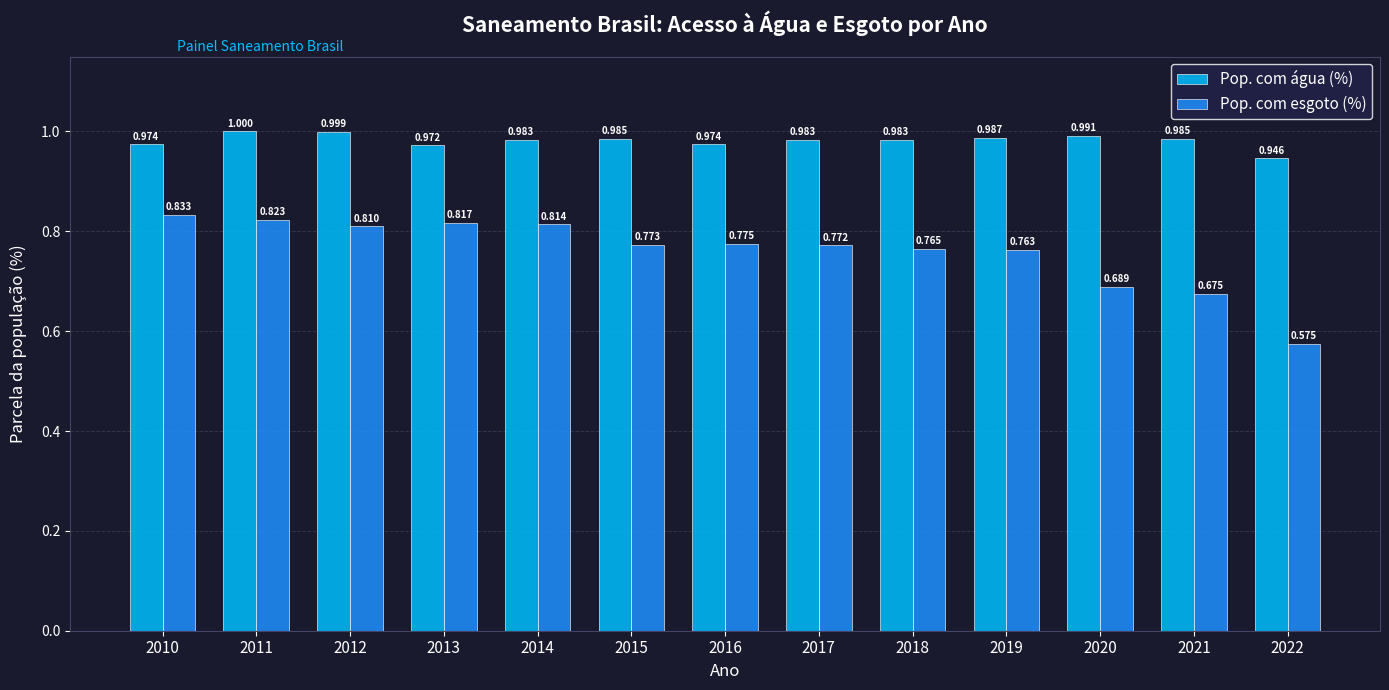

The Pop. com esgoto (%) series shows 1.2 at 2013. True or false?

False